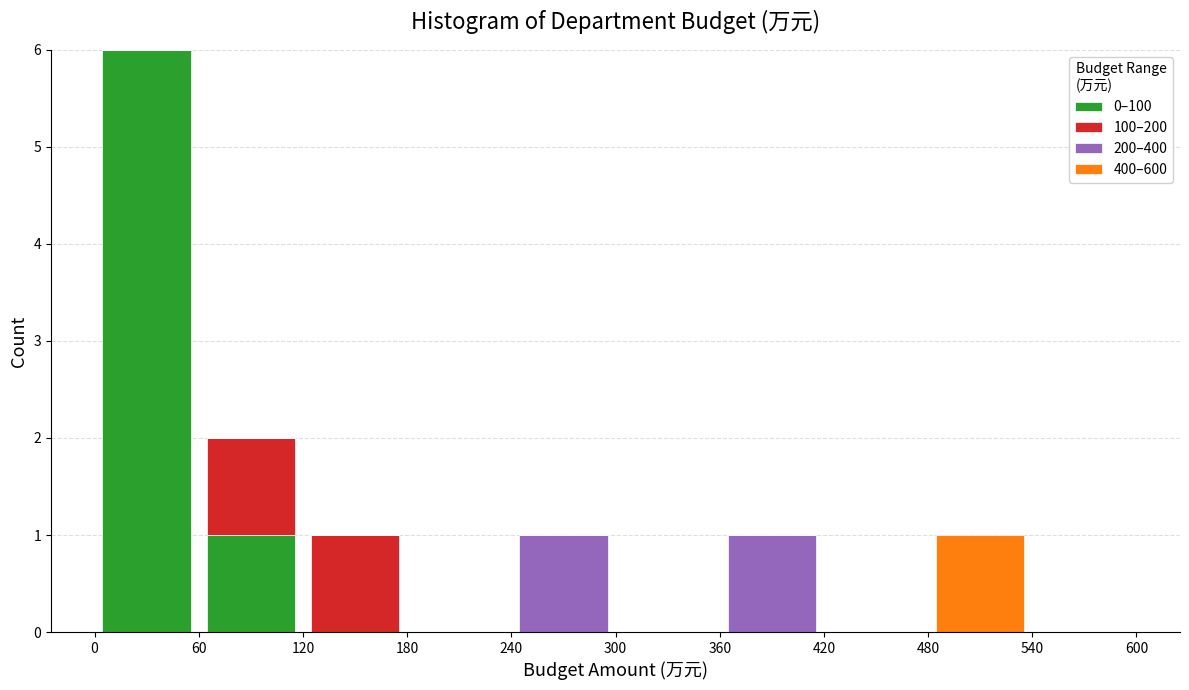

Reading left to right, list every stacked bar in this chart as the range it spans on the x-axis followed by its total height. The values are not printed on the chart, so give them approximately, as read against the axis.

0 to 60: 6
60 to 120: 2
120 to 180: 1
180 to 240: 0
240 to 300: 1
300 to 360: 0
360 to 420: 1
420 to 480: 0
480 to 540: 1
540 to 600: 0